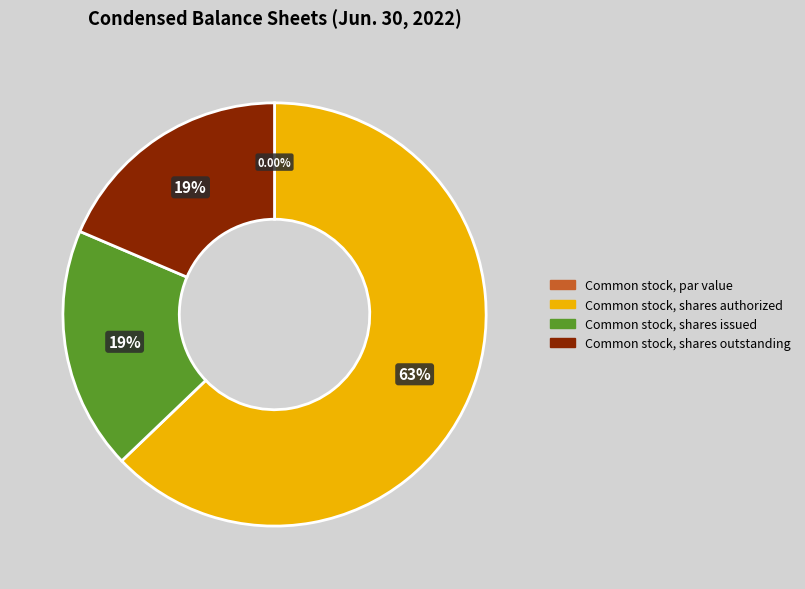

What is the ratio of the value at Common stock, shares authorized to the value at Common stock, shares issued?

3.4